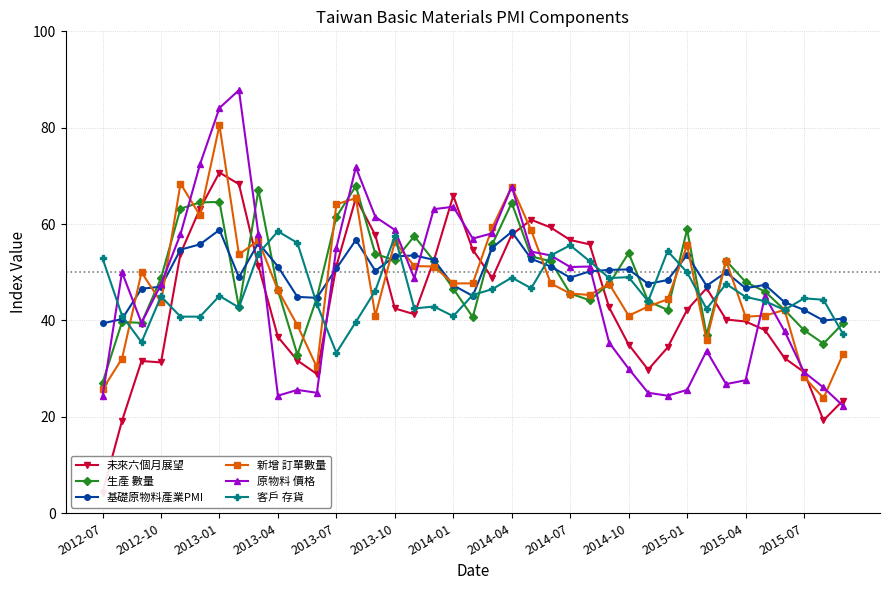

Where is the first local minimum for 新增 訂單數量?

2012-10